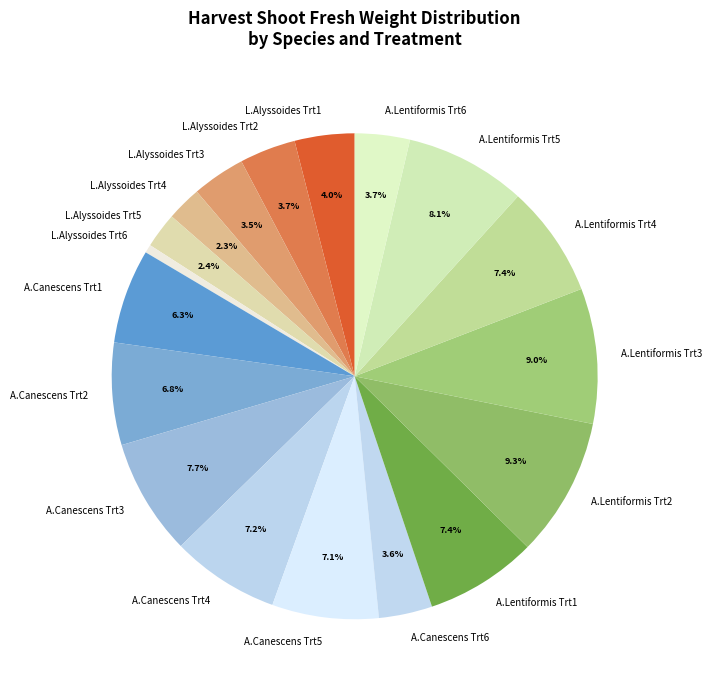

How much of the chart is everything except A.Canescens Trt3?

92.3%